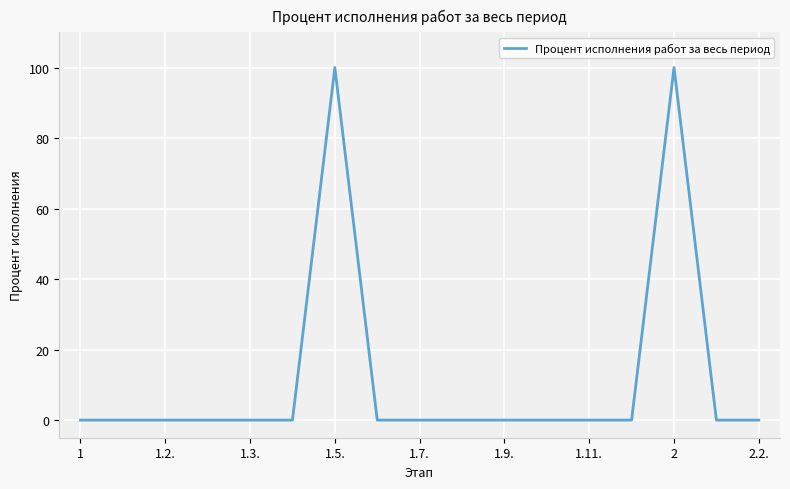

What is the maximum value shown in the chart?

100